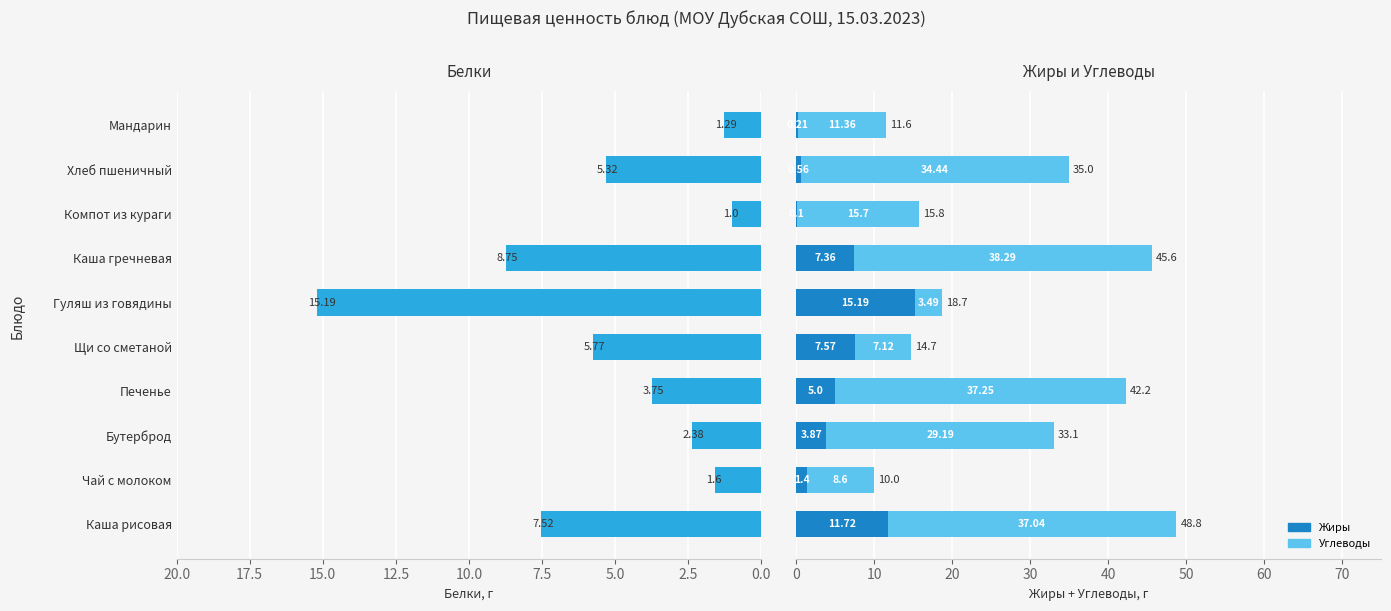

The value of Жиры at Чай с молоком is 2.3. True or false?

False